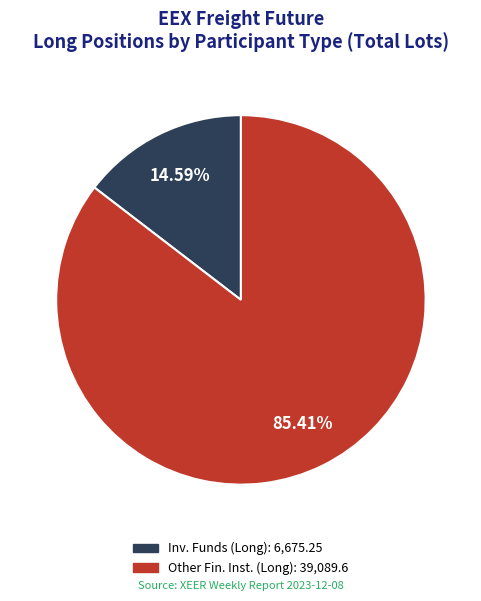

To the nearest percent, what is the difference between the largest and smallest slice percentages?

71%